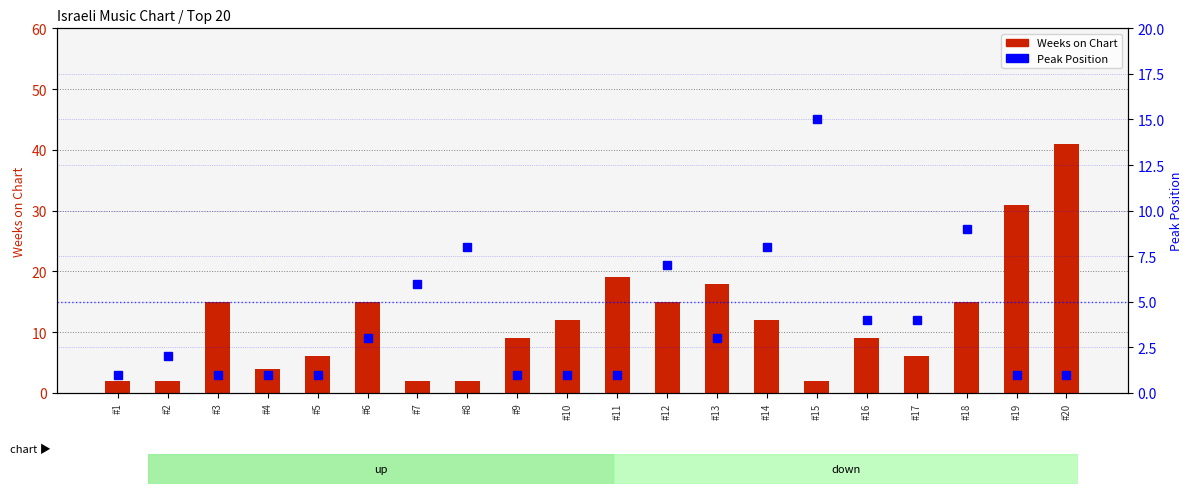

Rank the categories by Peak Position value from highest to lowest.

#15, #18, #8, #14, #12, #7, #16, #17, #6, #13, #2, #1, #3, #4, #5, #9, #10, #11, #19, #20